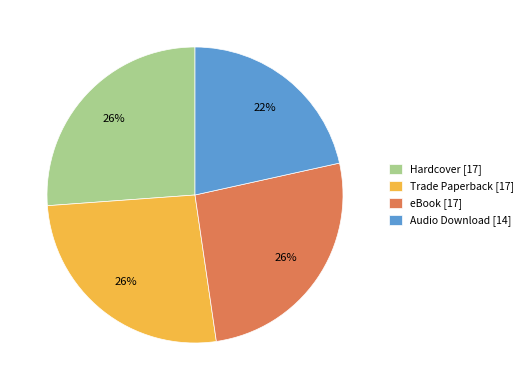

Approximately how many times larger is the value at Audio Download compared to eBook?

0.8